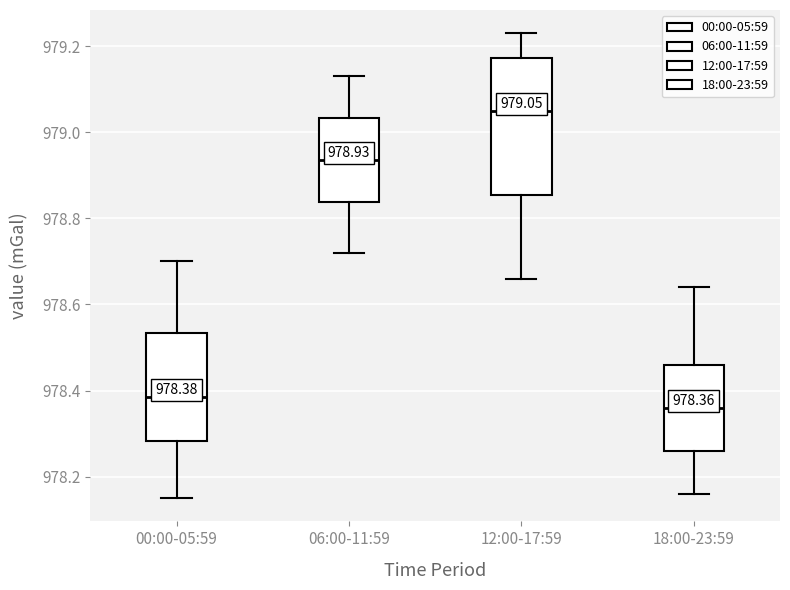

Comparing the boxes themselves (not the whiskers), which one is the tallest?

12:00-17:59